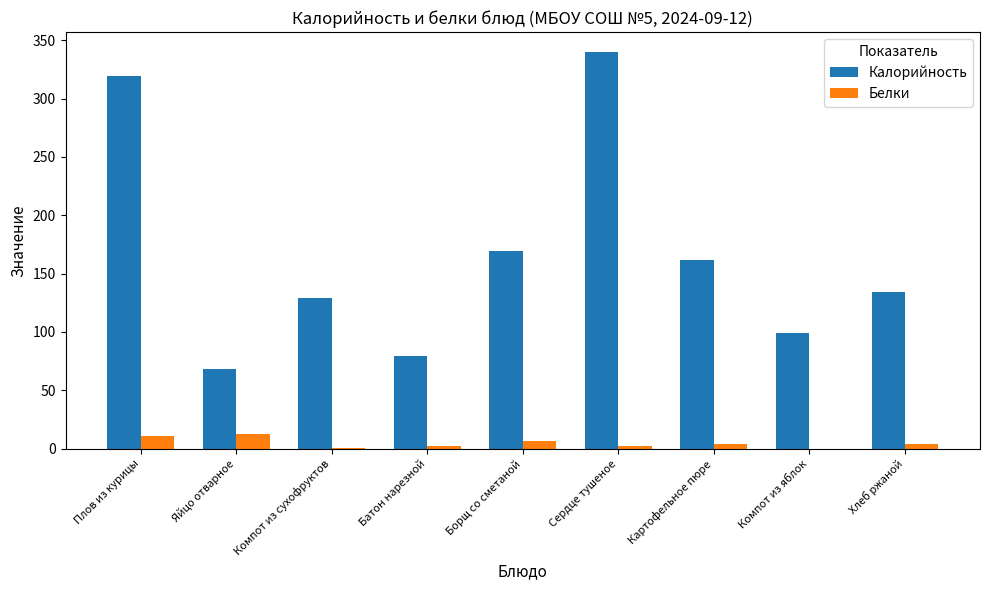

The Белки series shows 11.0 at Плов из курицы. True or false?

True